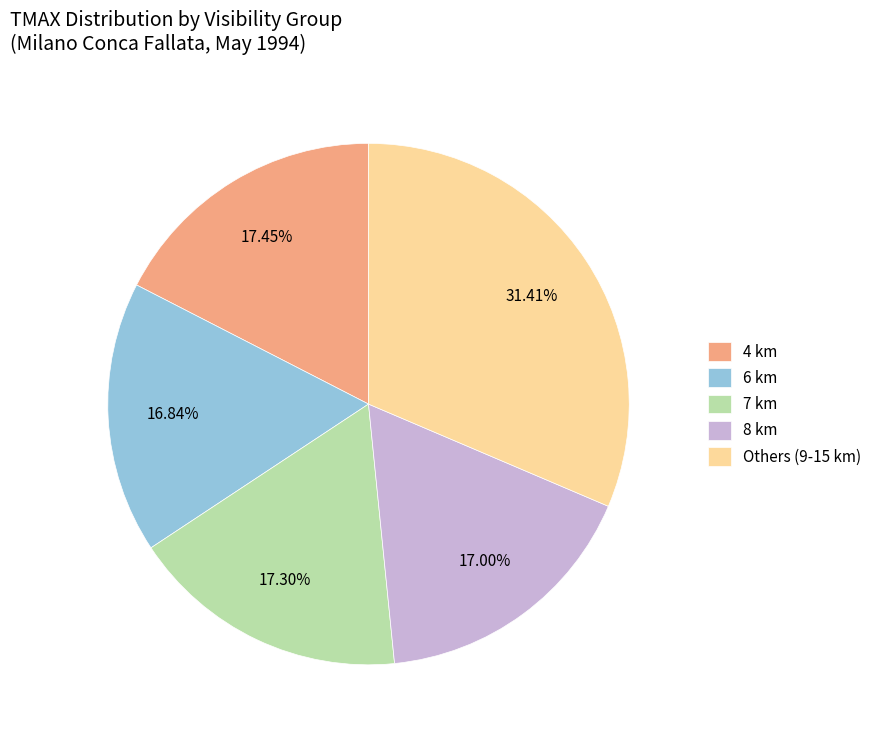

What is the largest slice in the pie chart?

Others (9-15 km)